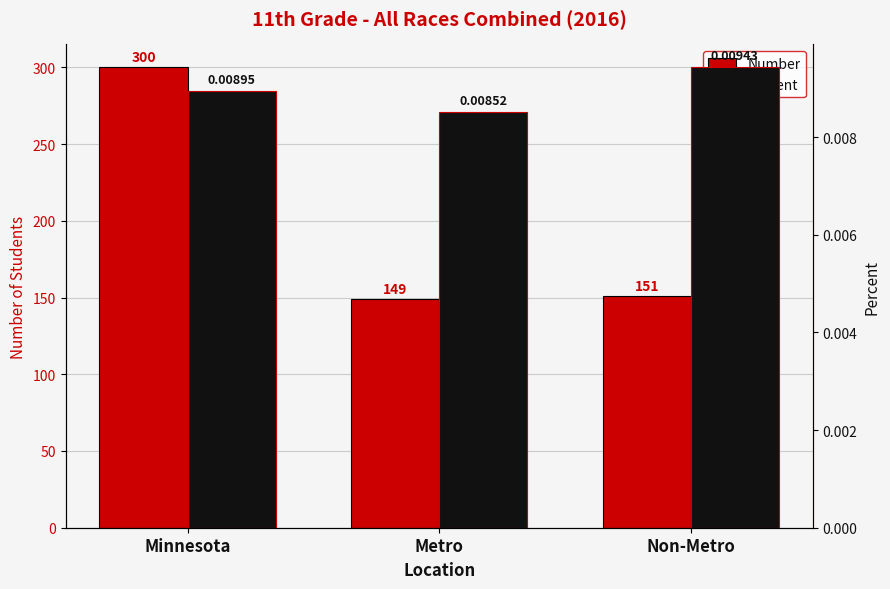

At which category is the sum across all series the highest?

Minnesota